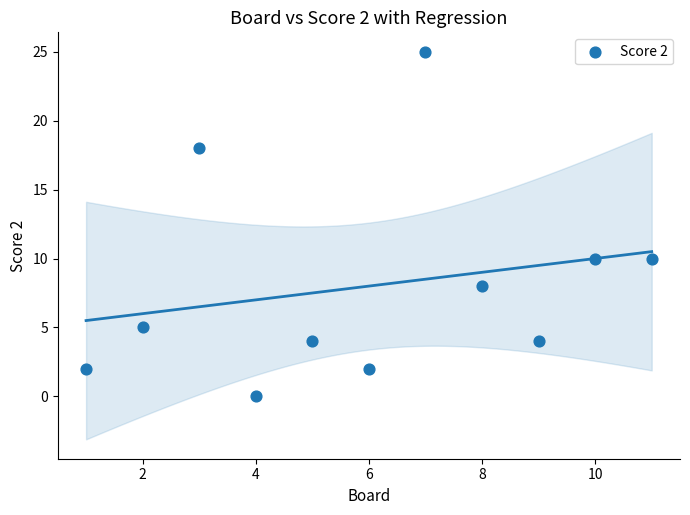

What is the average X value?

6